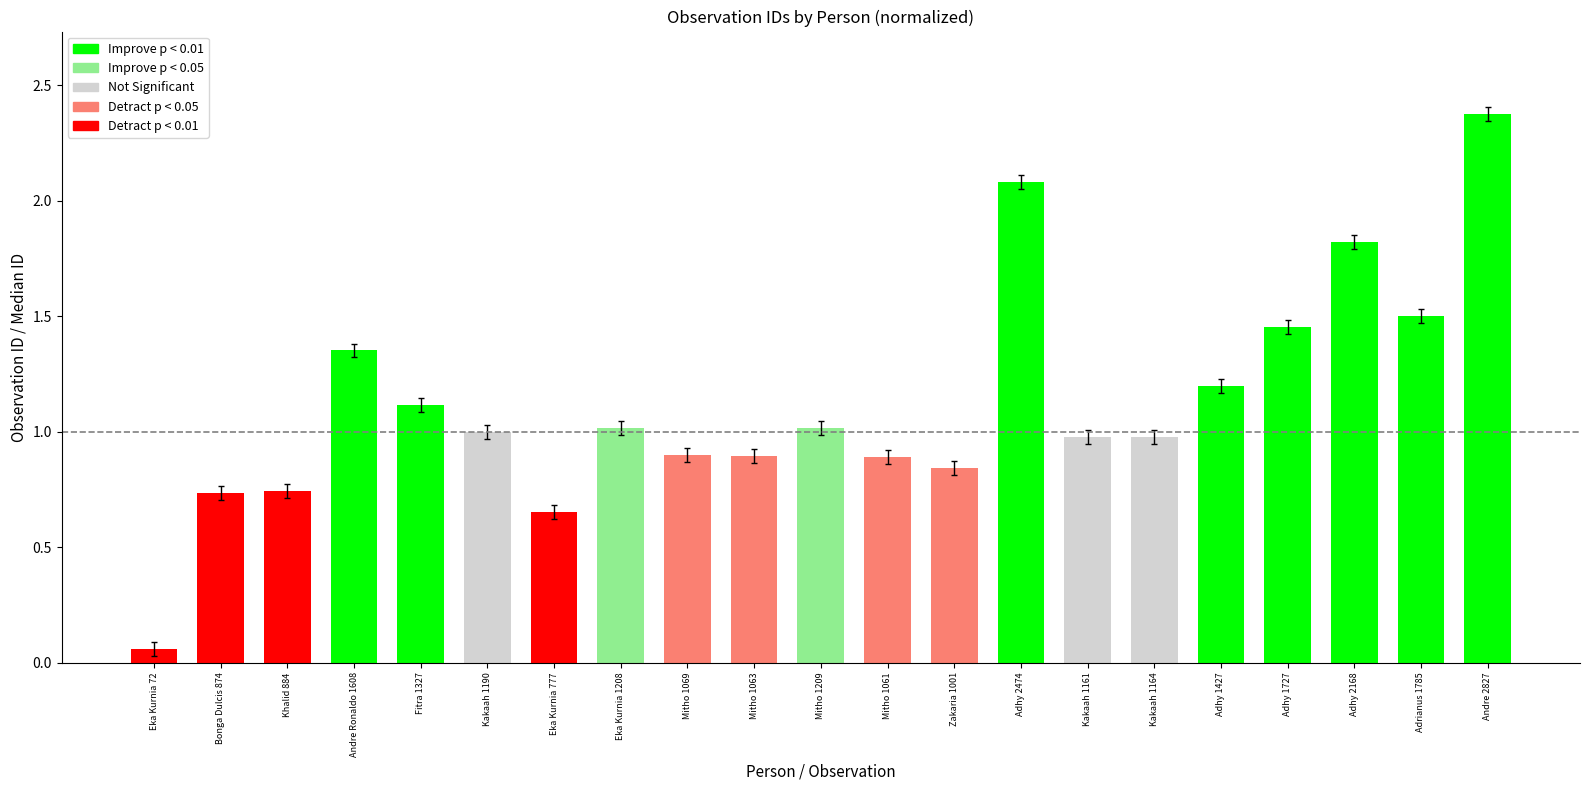

Is it true that the value at Eka Kurnia 1208 is 1.0?

True